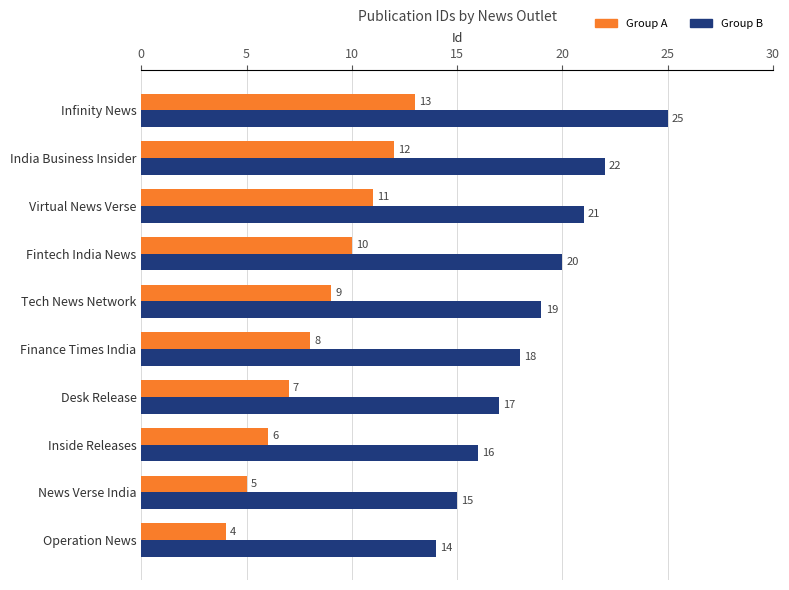

Count the number of categories in the chart.

10